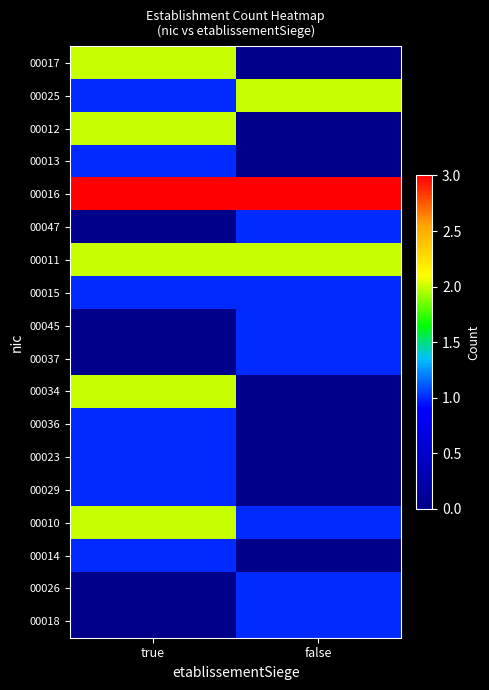

Which series changed the most between true and false?

00017